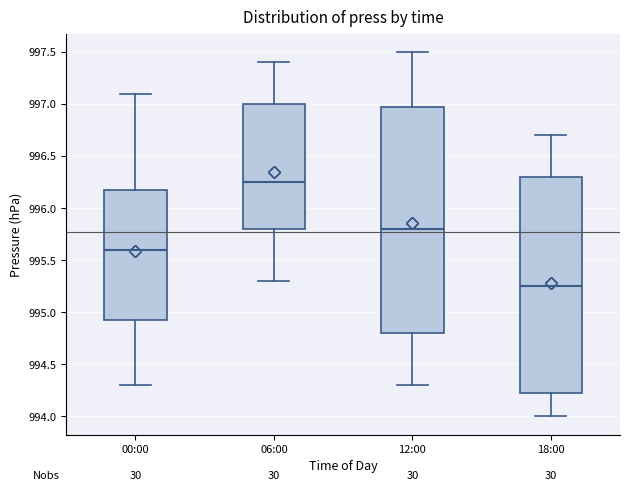

Comparing the boxes themselves (not the whiskers), which one is the tallest?

12:00